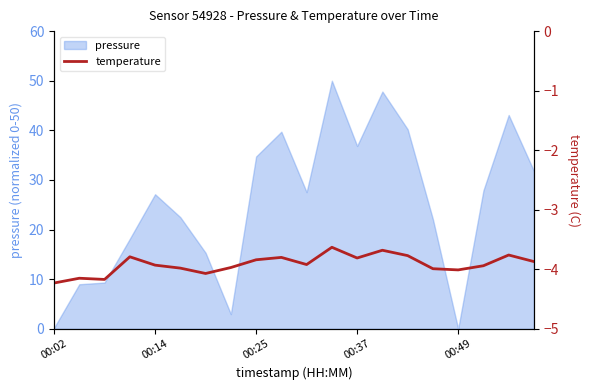

What is the maximum value for pressure?

50.0